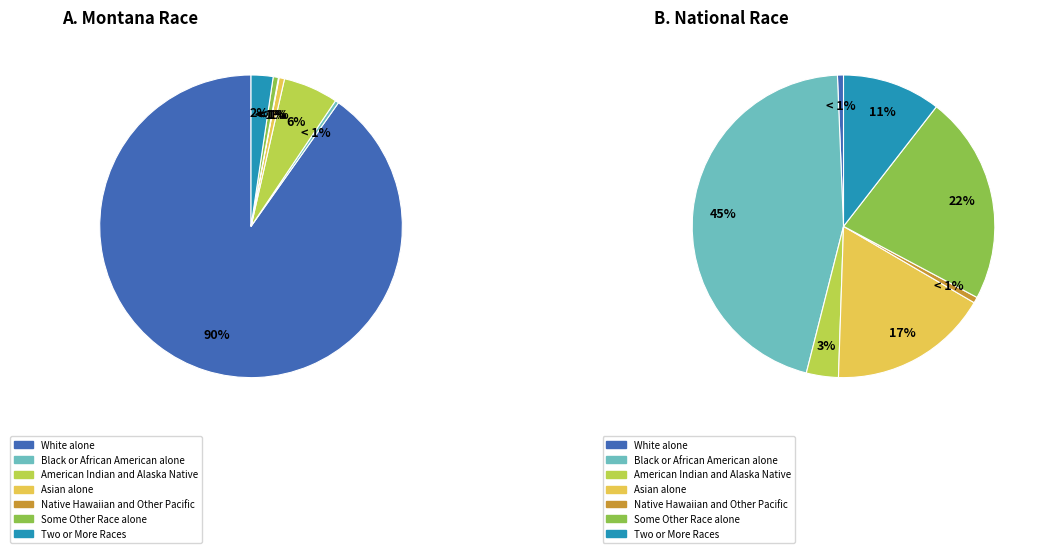

The Some Other Race alone slice represents 0% of the pie. True or false?

True